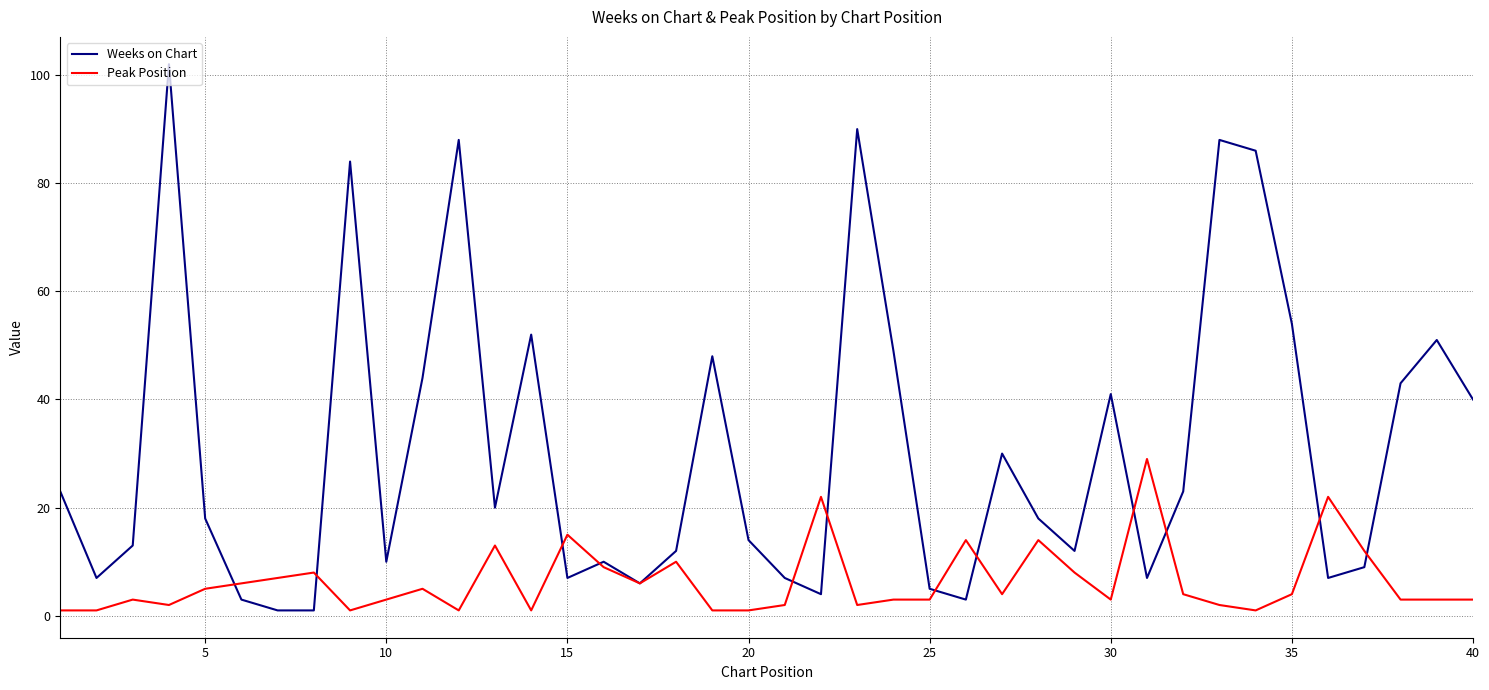

Does the chart have visible grid lines?

Yes